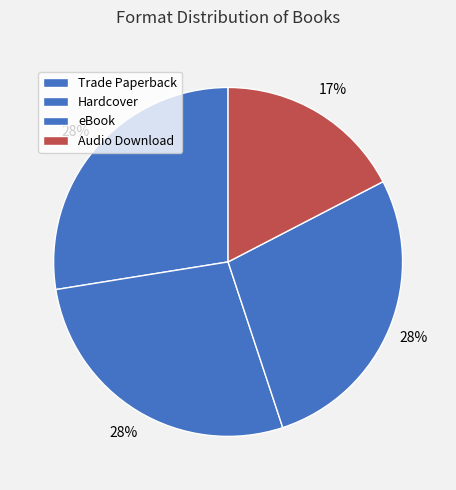

Is there any slice that represents more than half of the pie?

No